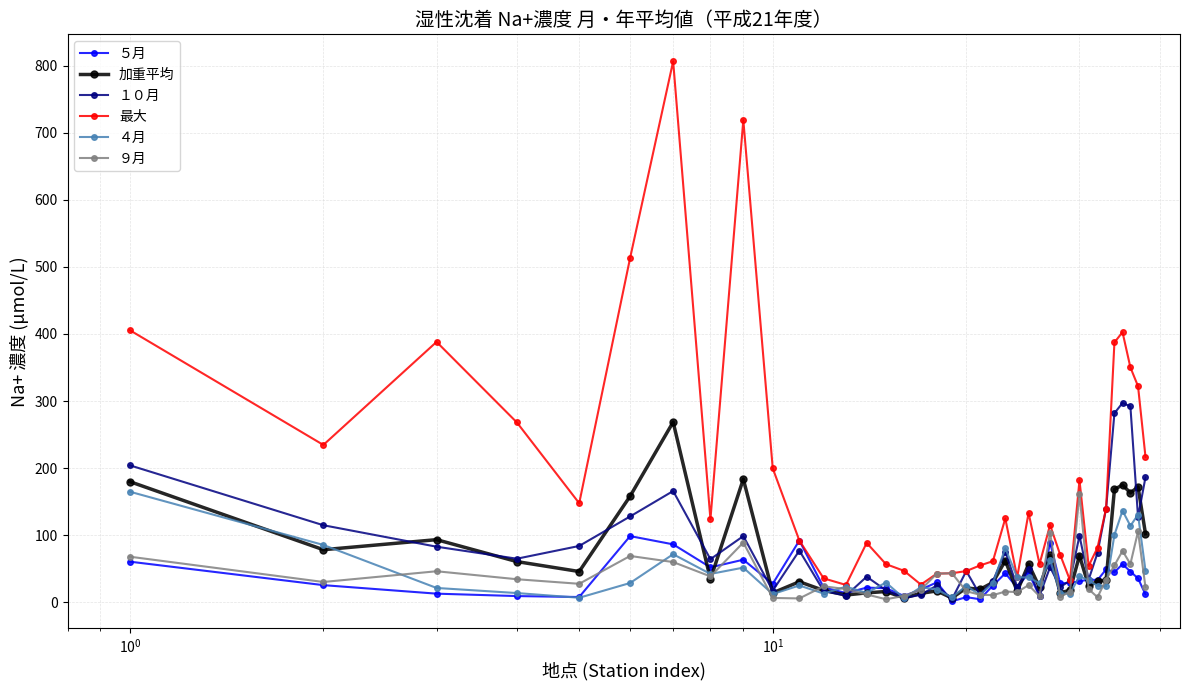

What is the value of the １０月 point at the 23rd from the left?

75.6